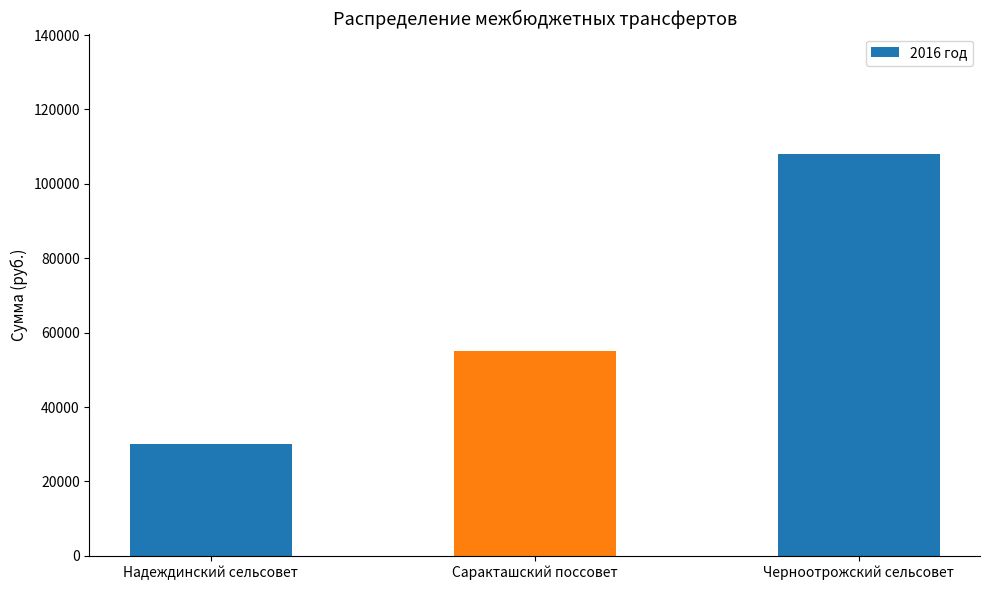

Reading left to right, transcribe all the data shown in this chart.

Надеждинский сельсовет=30000	Саракташский поссовет=55000	Черноотрожский сельсовет=108000